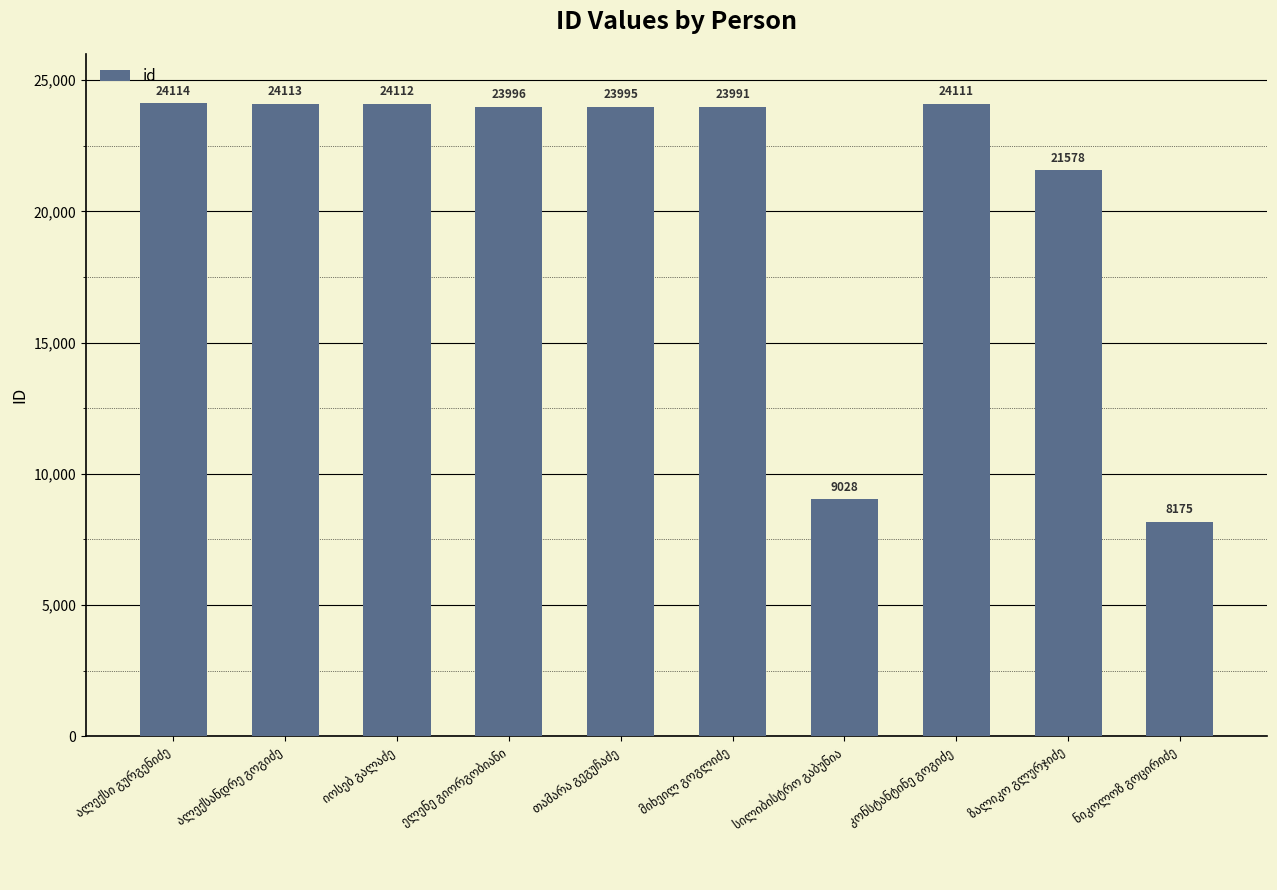

What is the value of the 2nd bar from the left?

24113